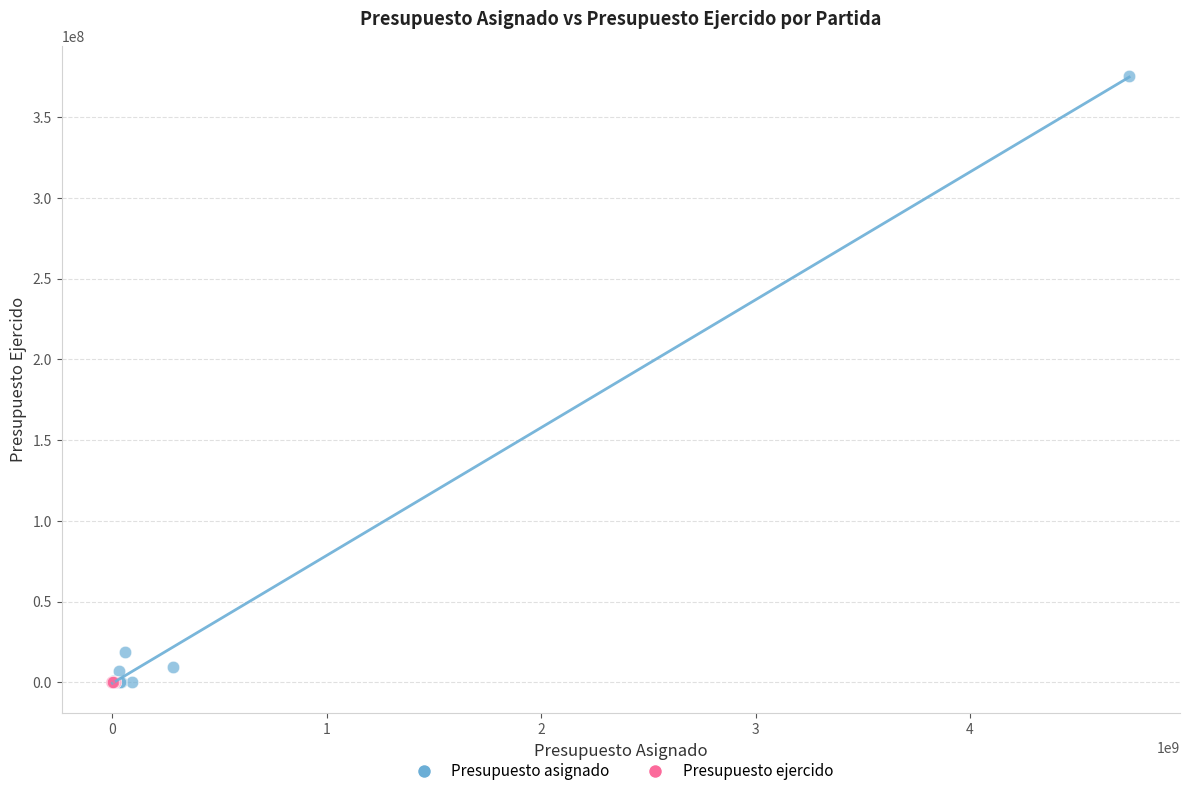

Which series has the widest spread of Y values?

Presupuesto asignado